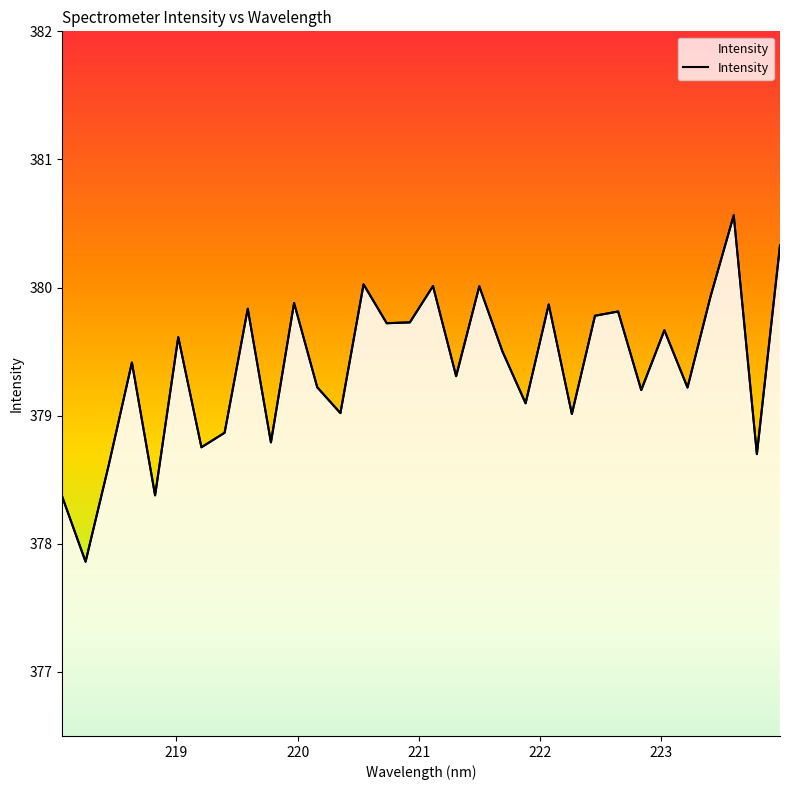

What is the difference between the maximum and minimum values?

2.7